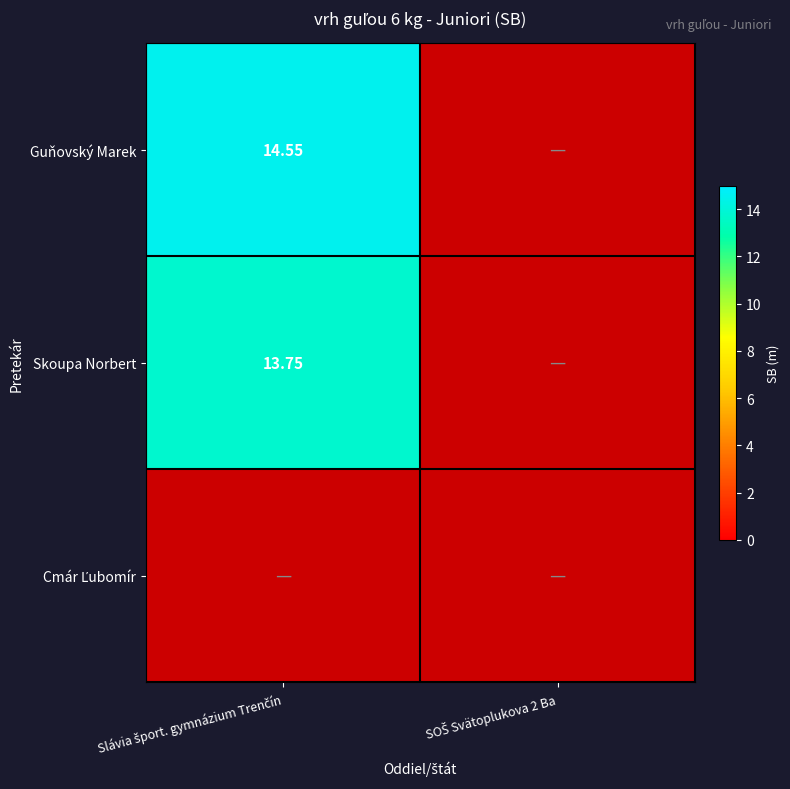

Which category has the highest value across all series?

Slávia šport. gymnázium Trenčín